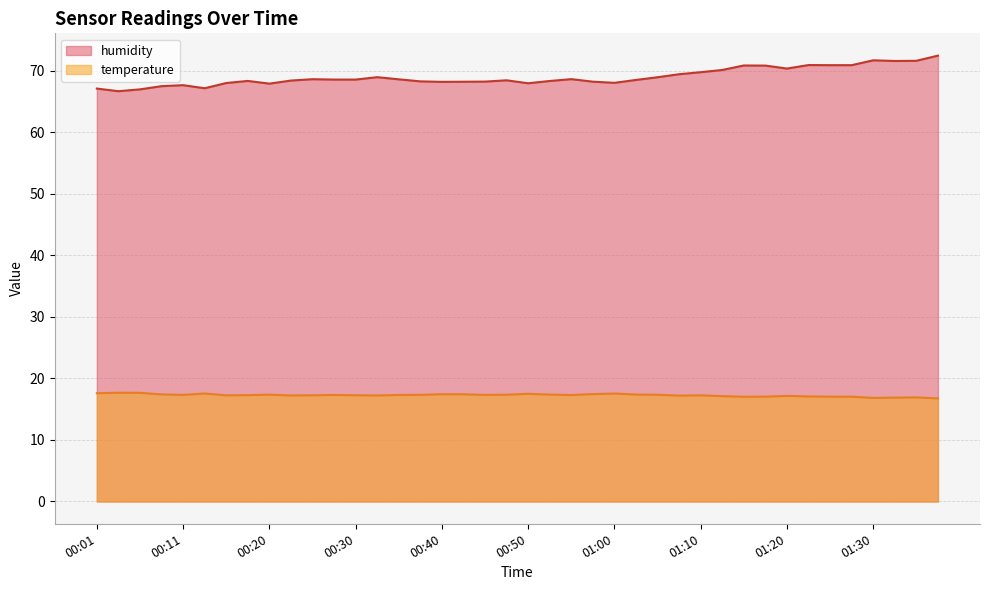

Where is the first local maximum for temperature?

00:03